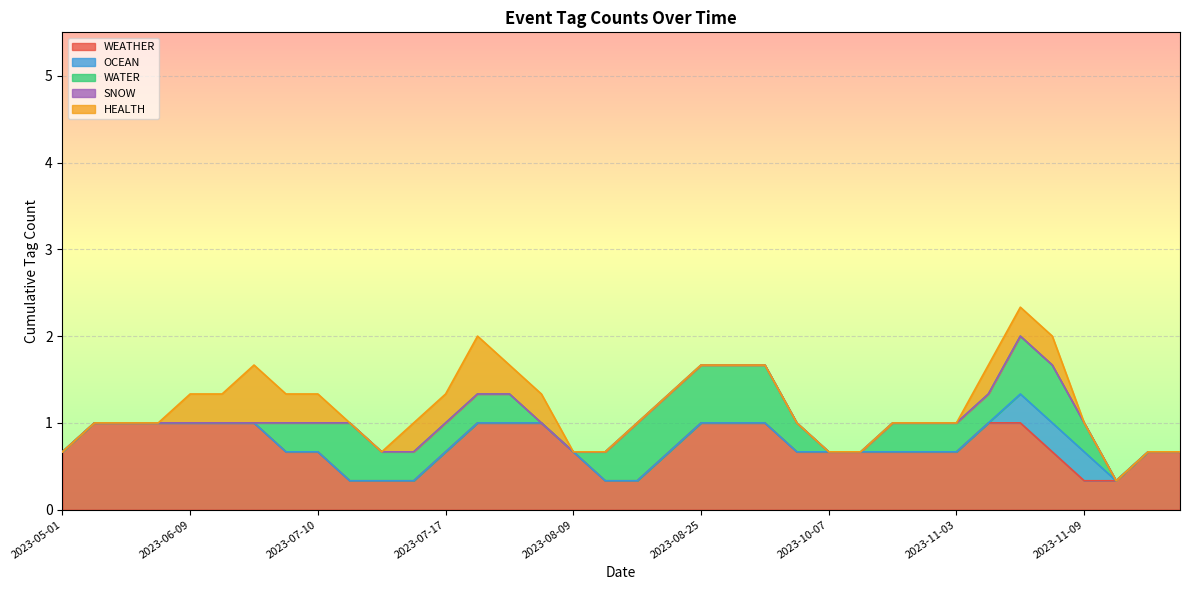

Is it true that WEATHER equals 0.3 at 2023-10-07?

False